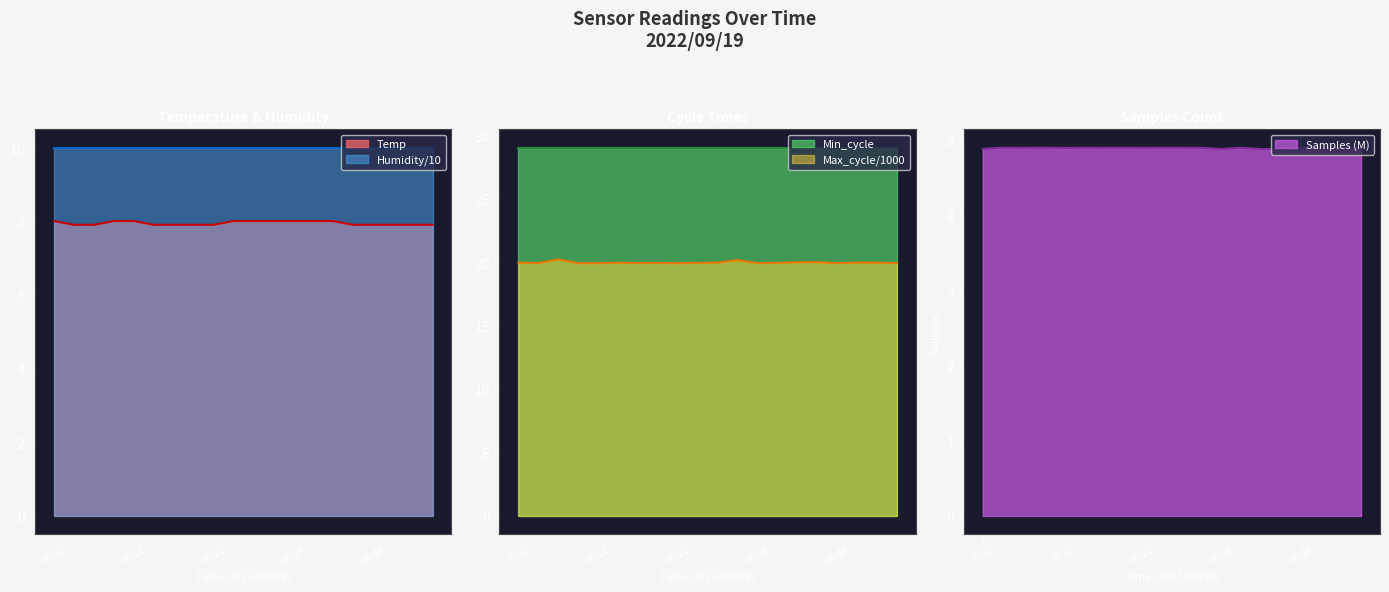

True or false: Humidity/10 and Temp cross at least once.

False